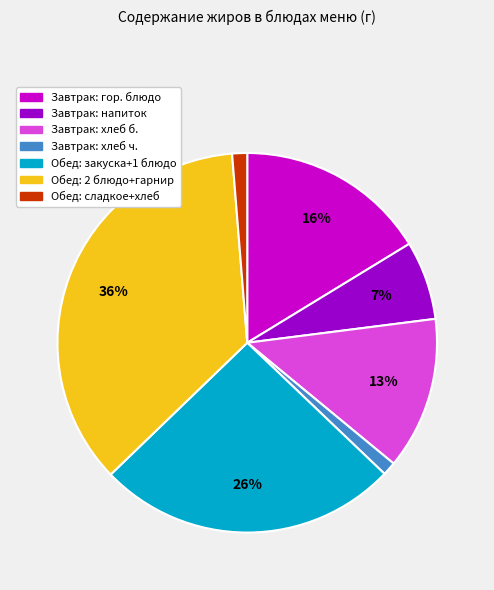

To the nearest percent, what is the average slice percentage?

14%